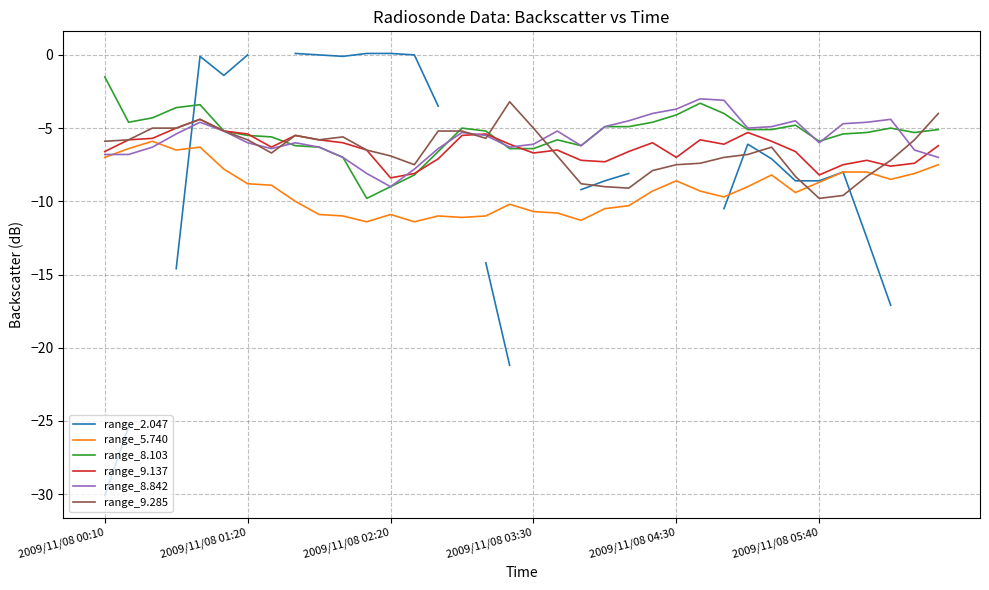

List the series in order of their peak value, highest first.

range_2.047, range_8.103, range_8.842, range_9.285, range_9.137, range_5.740